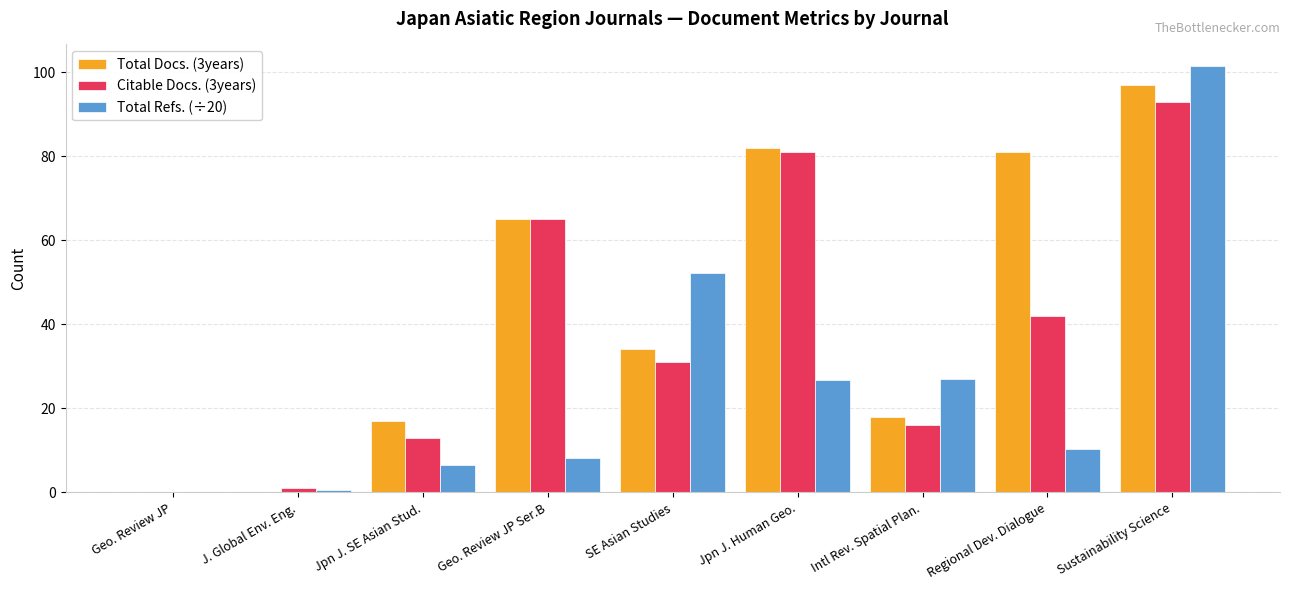

Where is Total Docs. (3years) nearest to the value 48?

SE Asian Studies